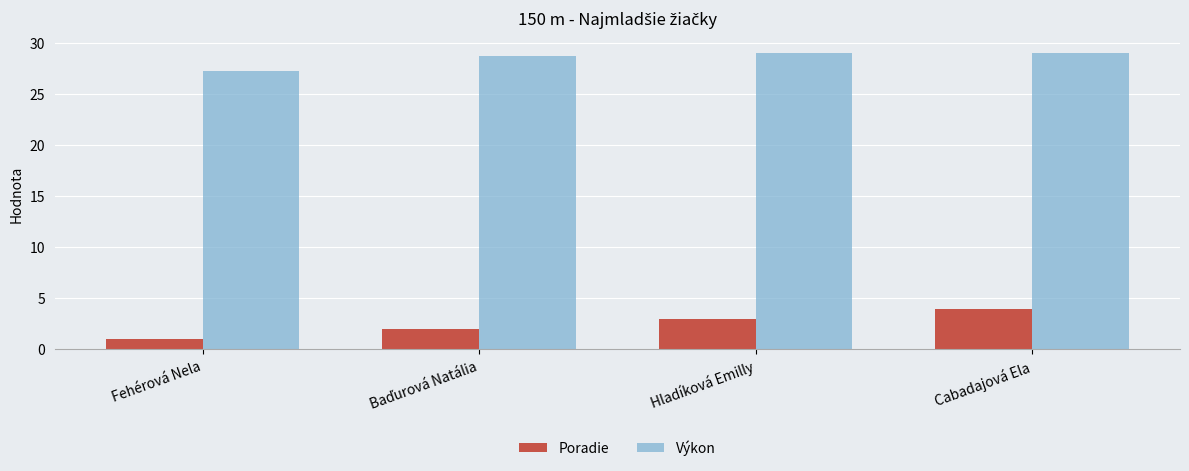

What is the lowest value of the Poradie series?

1.0